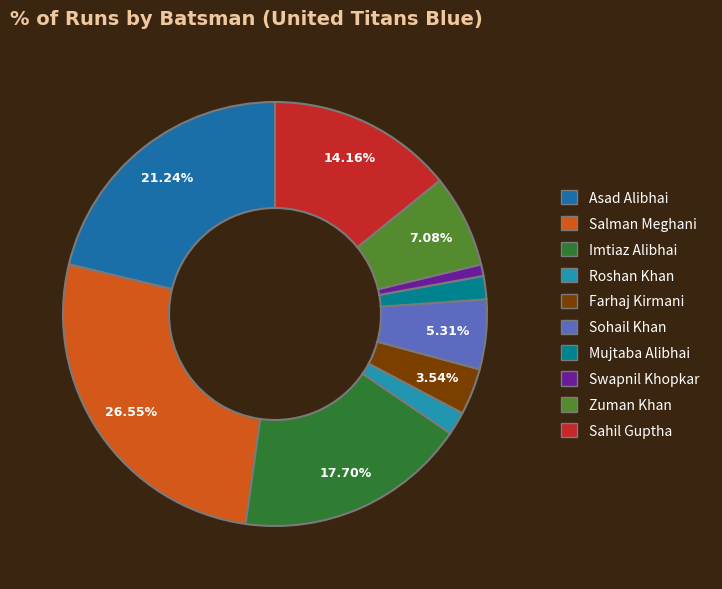

True or false: Imtiaz Alibhai accounts for 18% of the total.

True